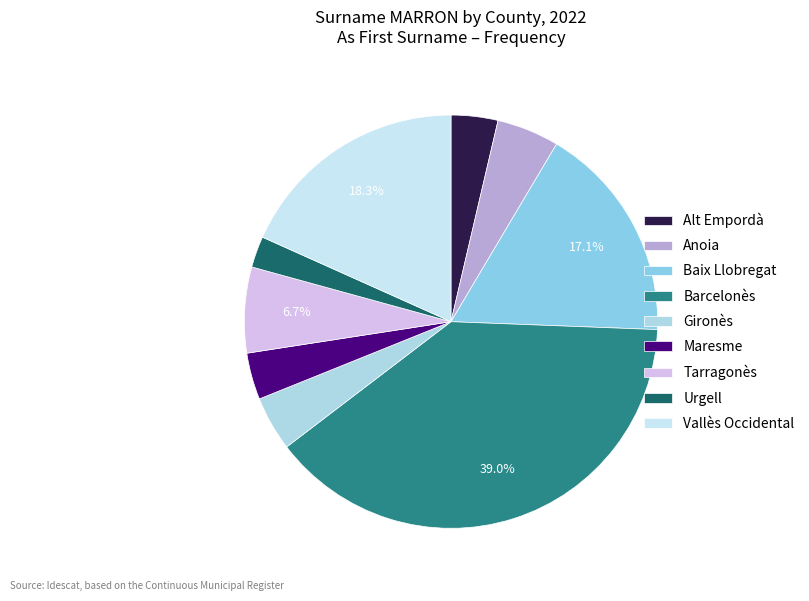

To the nearest percent, what is the difference between the largest and smallest slice percentages?

37%